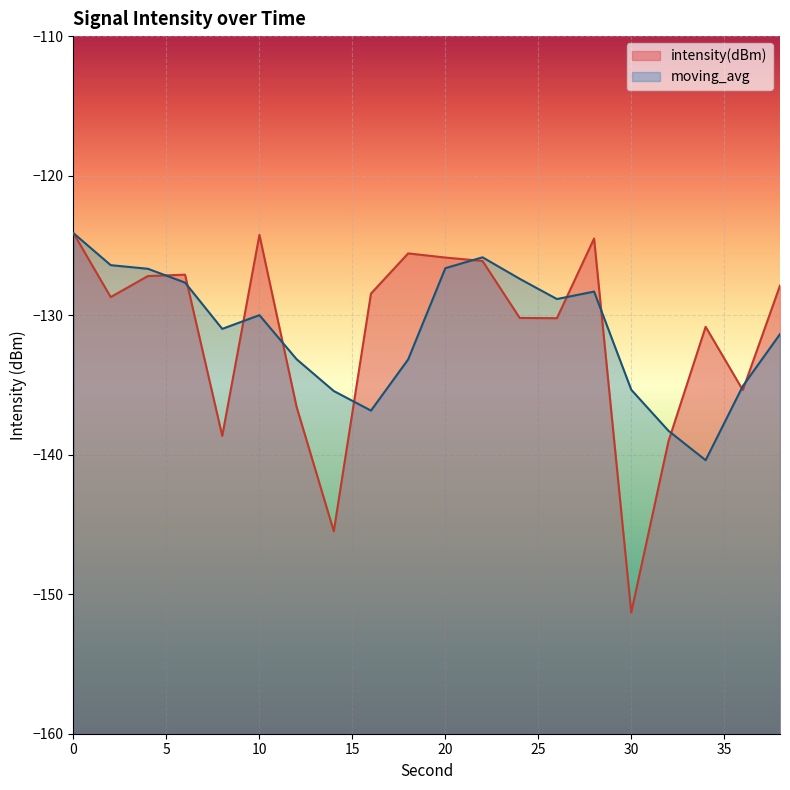

Which series has the largest range (max minus min)?

intensity(dBm)